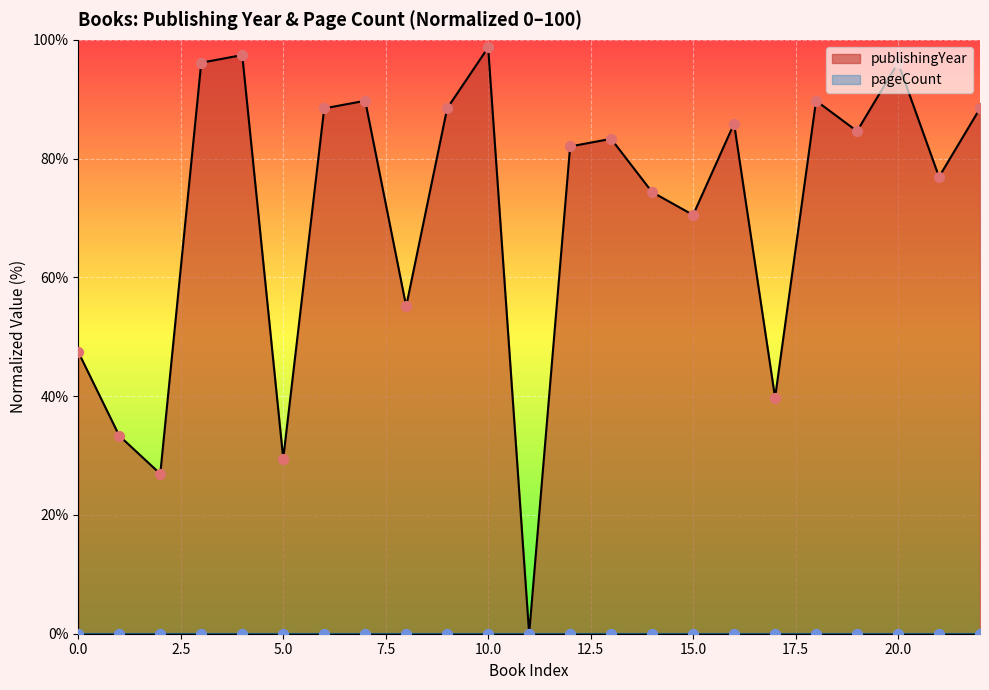

What is the ratio of the value at 10 to the value at 14?

1.3